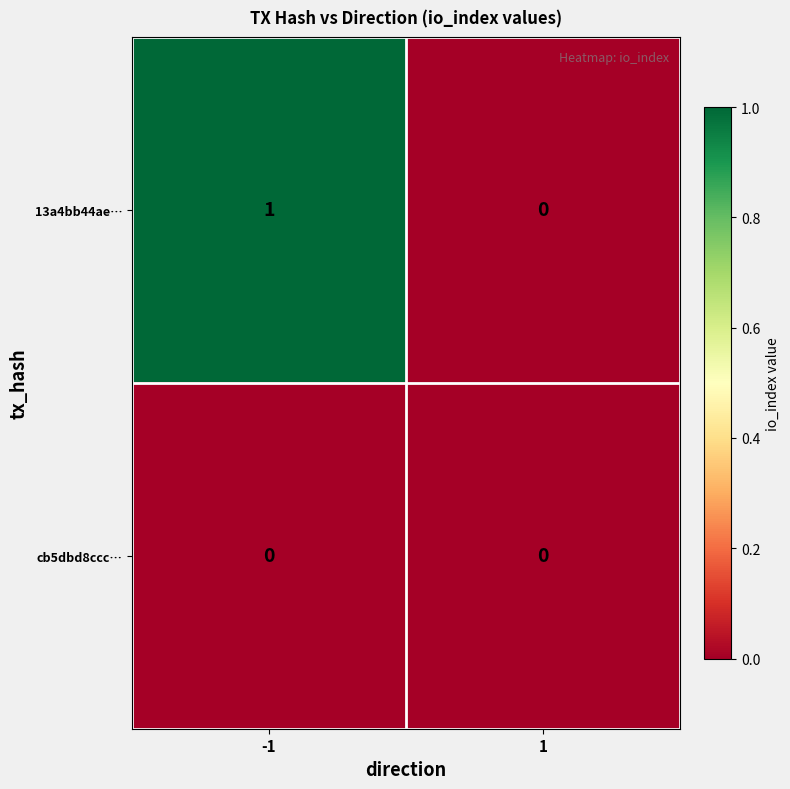

Which series has the largest total across all categories?

13a4bb44ae…